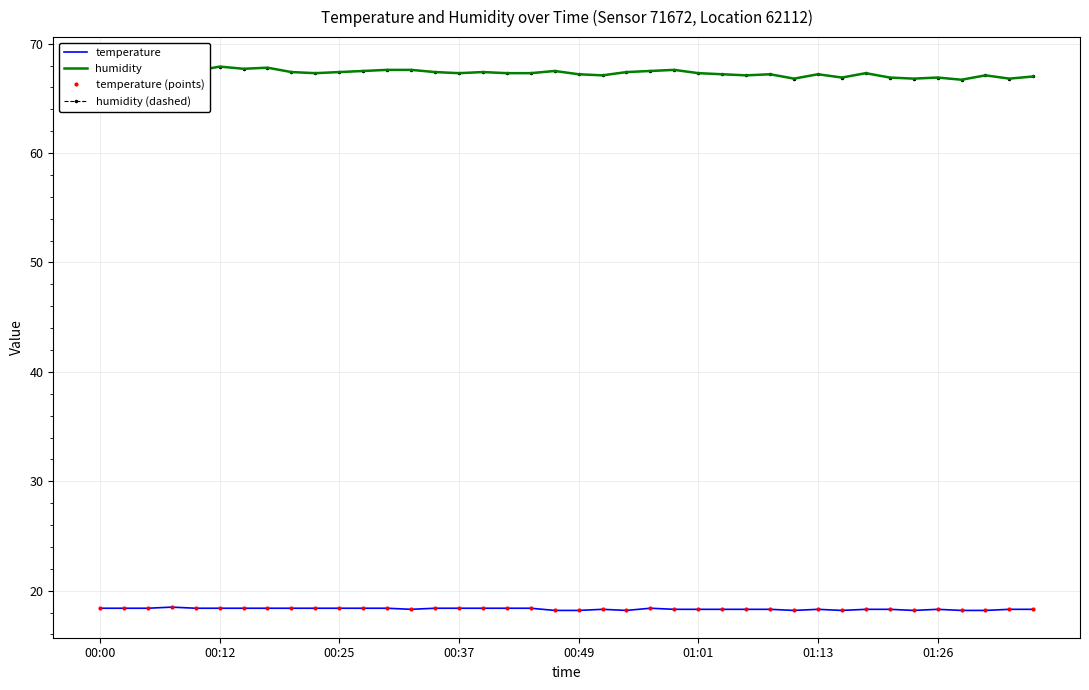

The humidity series shows 98.8 at 00:49. True or false?

False